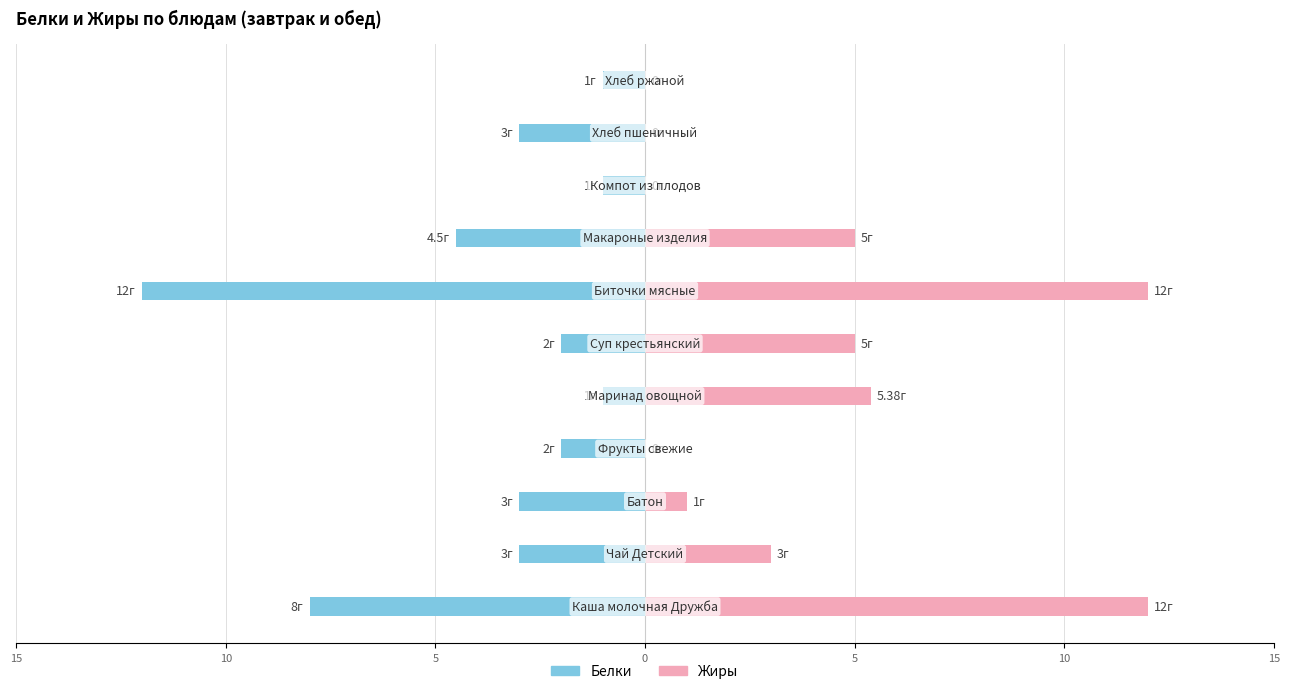

How many bars are there in total?

22